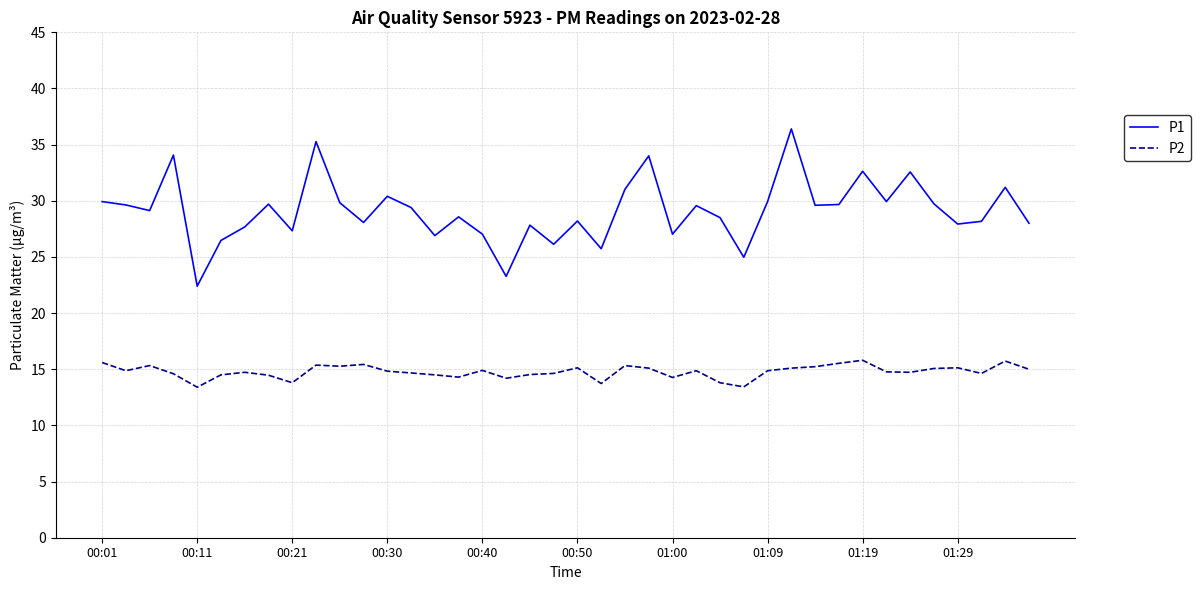

Which series has the largest total across all categories?

P1